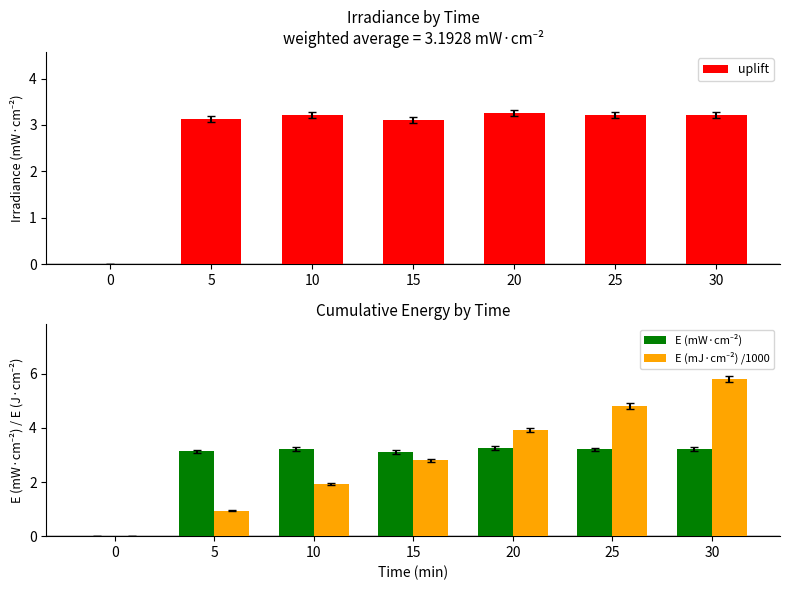

The value of E (mJ·cm⁻²) /1000 at 25 is 2.2. True or false?

False